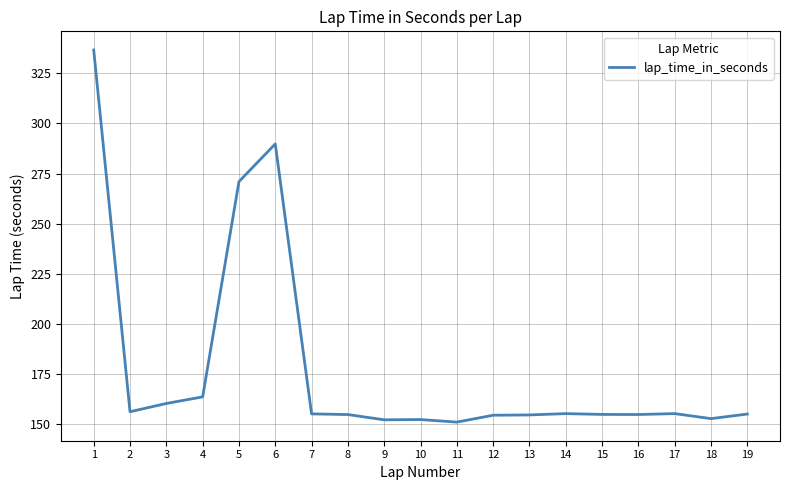

What is the change in value from 1 to 15?

-181.9